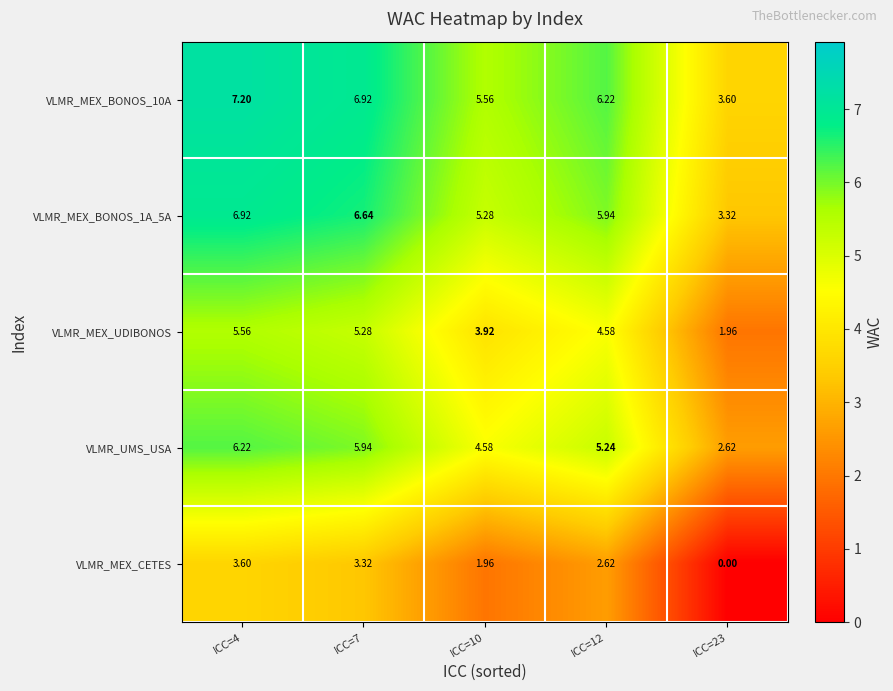

Is the value of VLMR_MEX_UDIBONOS at ICC=7 greater than the value of VLMR_MEX_CETES at ICC=7?

Yes